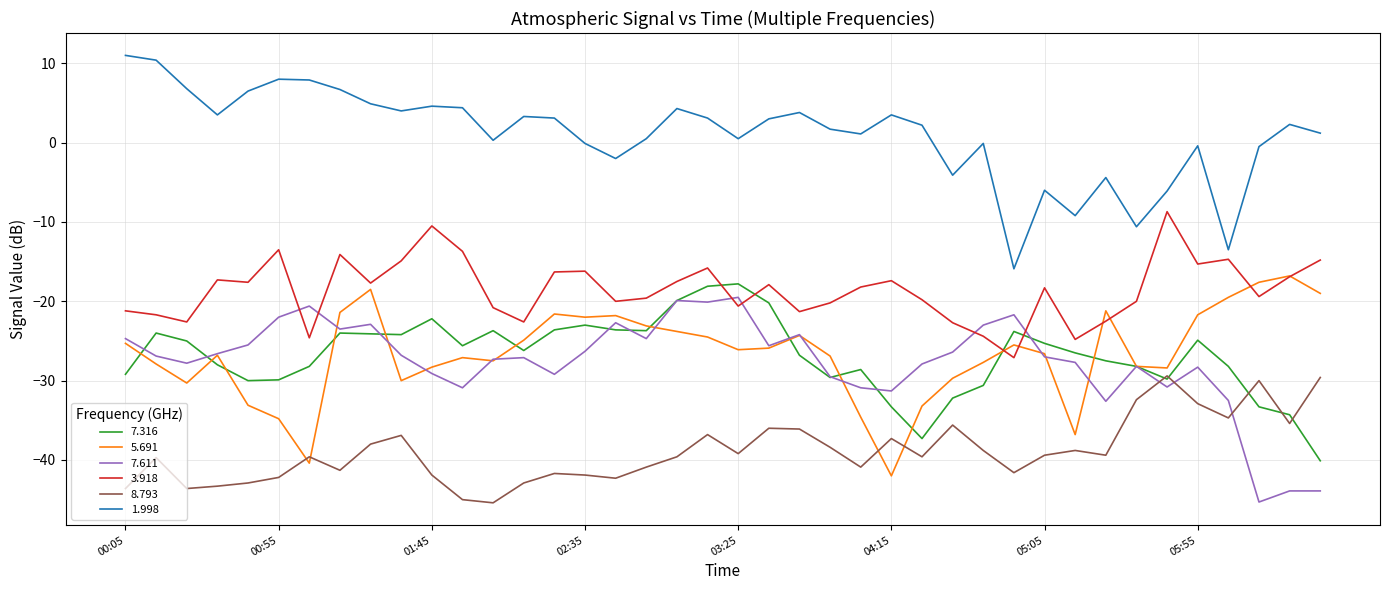

True or false: 1.998 and 7.611 intersect in this chart.

False